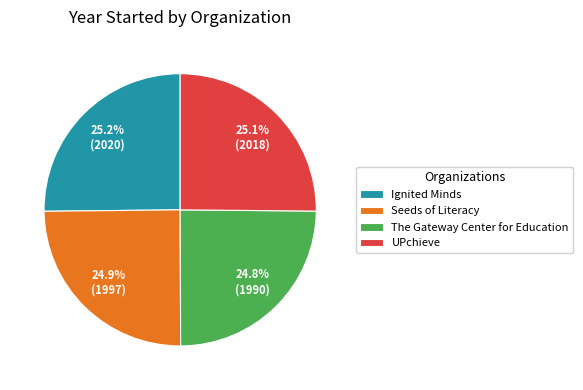

To the nearest percent, what percentage of the pie is UPchieve?

25%